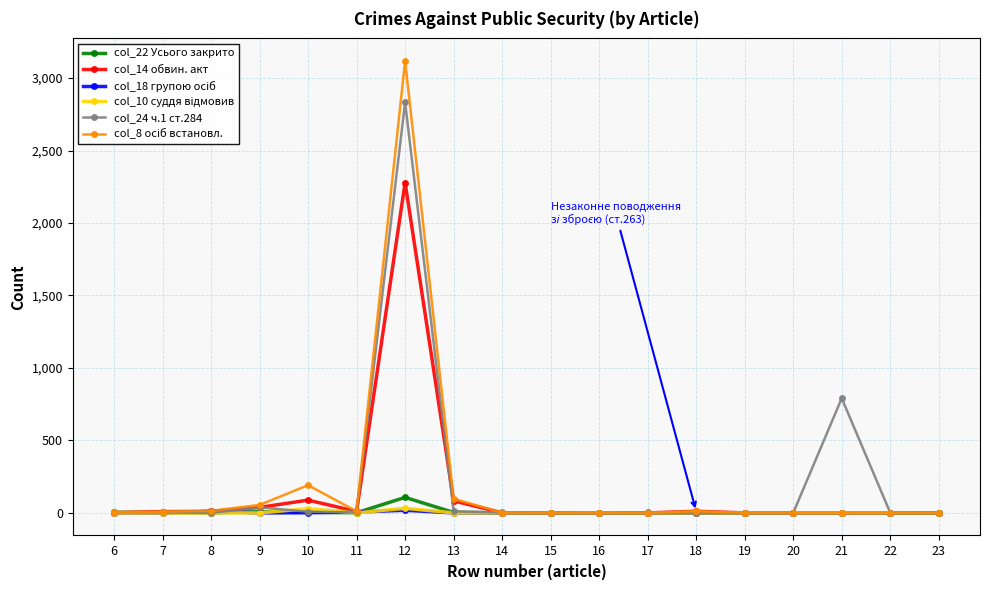

True or false: col_22 Усього закрито has more than 1 interior local peaks.

True